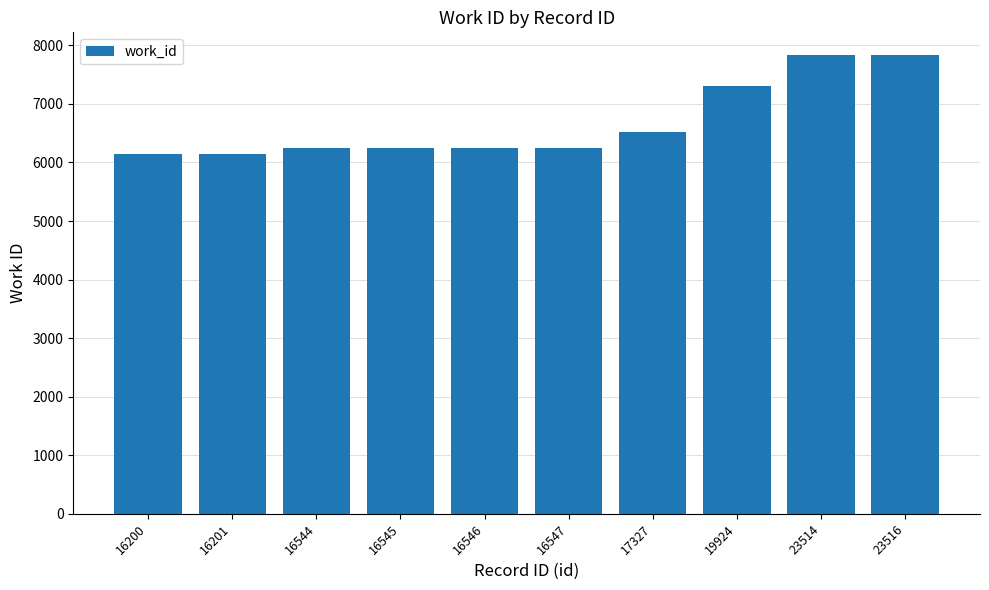

True or false: the data shows 6144 at 16201.

True